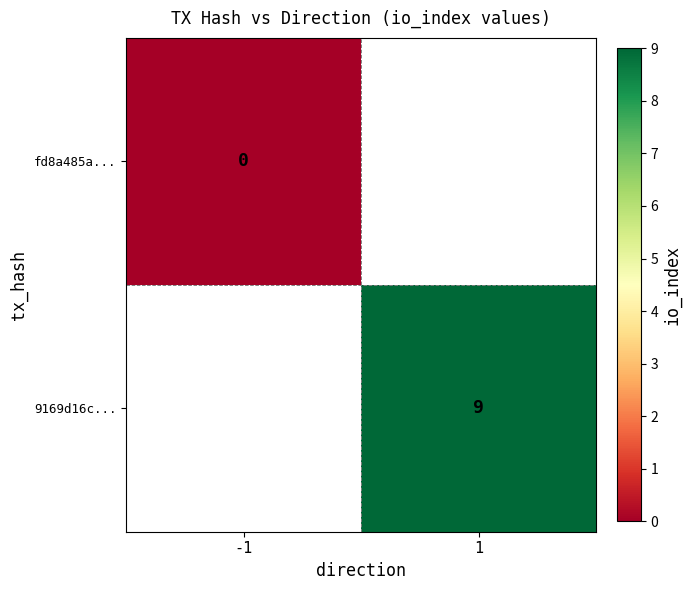

Is it true that 9169d16c... equals 9 at 1?

True